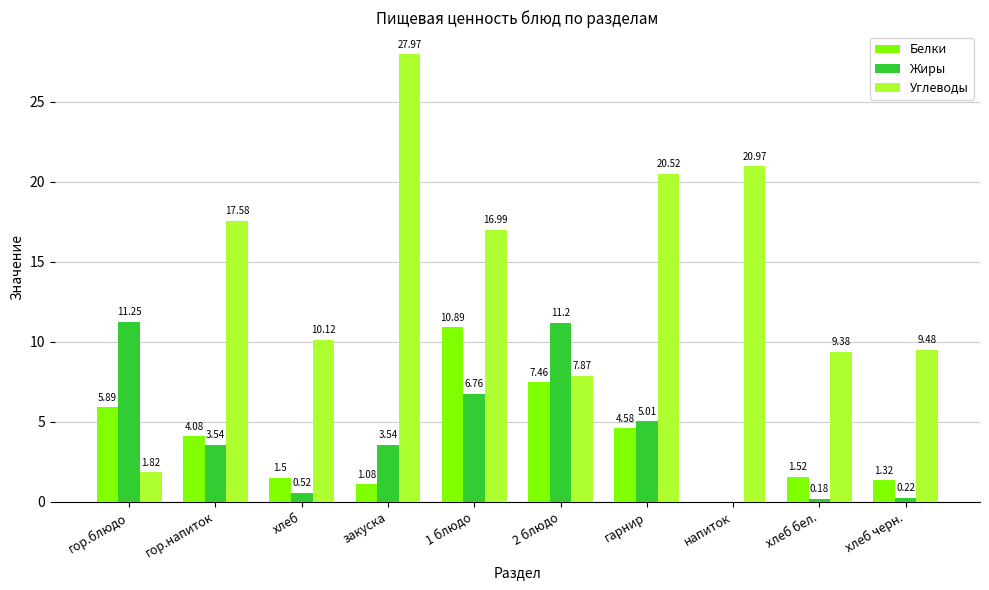

At which label does Углеводы reach its peak?

закуска